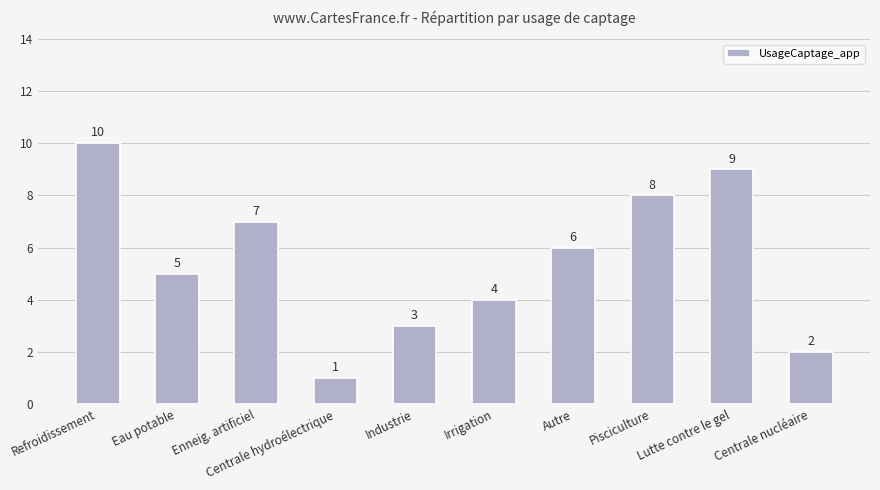

What is the sum of all values?

55